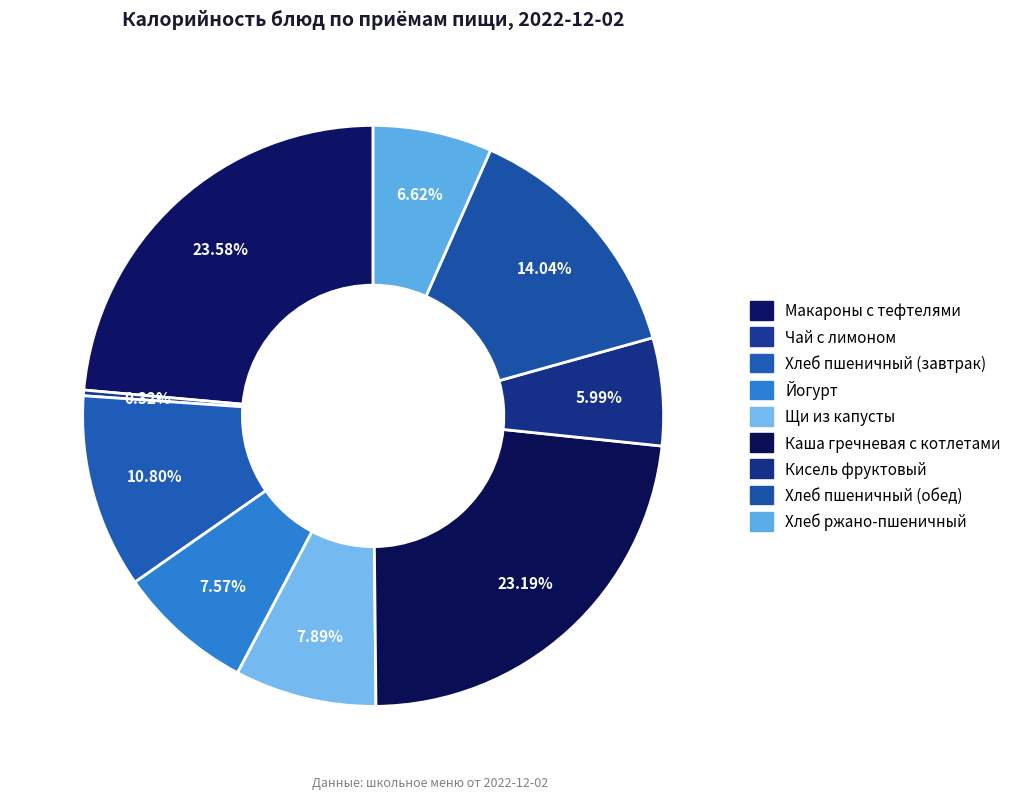

What is the total percentage of Щи из капусты and Йогурт?

15.5%